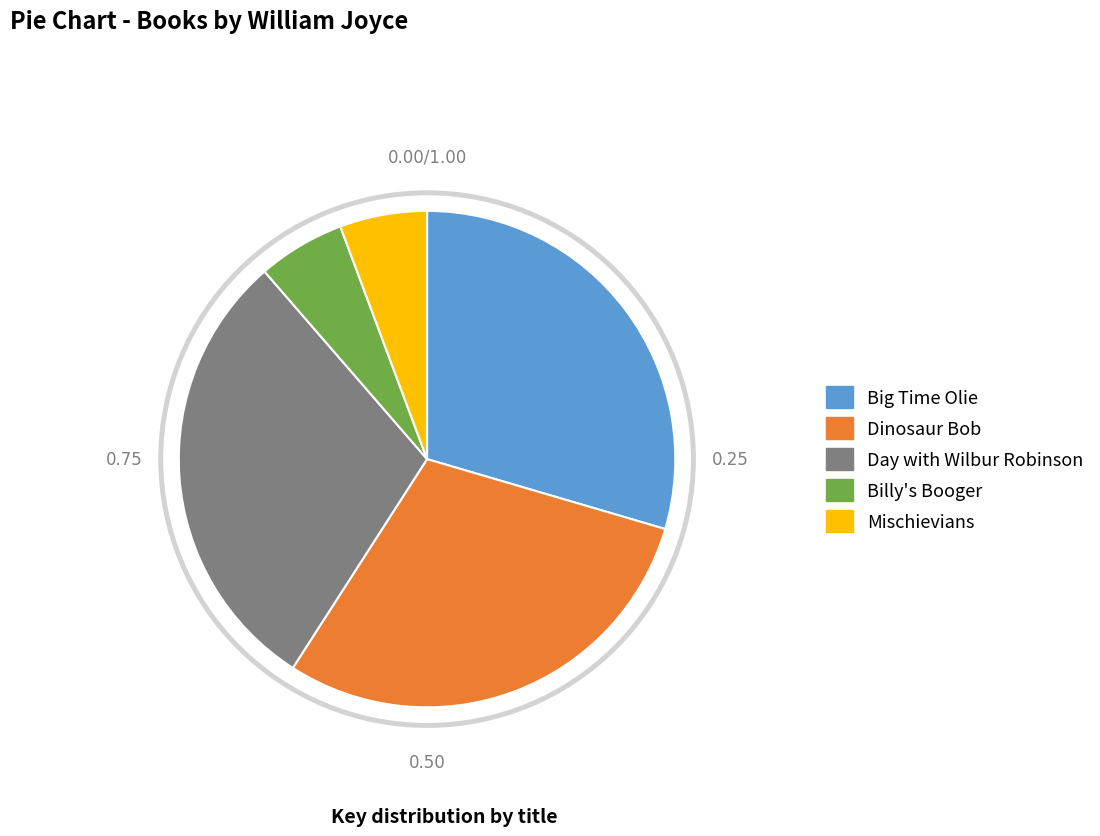

Which slice is the largest?

Big Time Olie